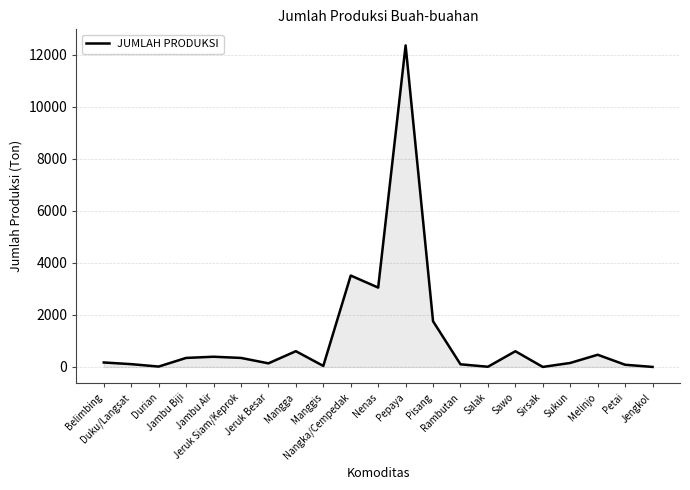

What is the difference between the maximum and minimum values?

12359